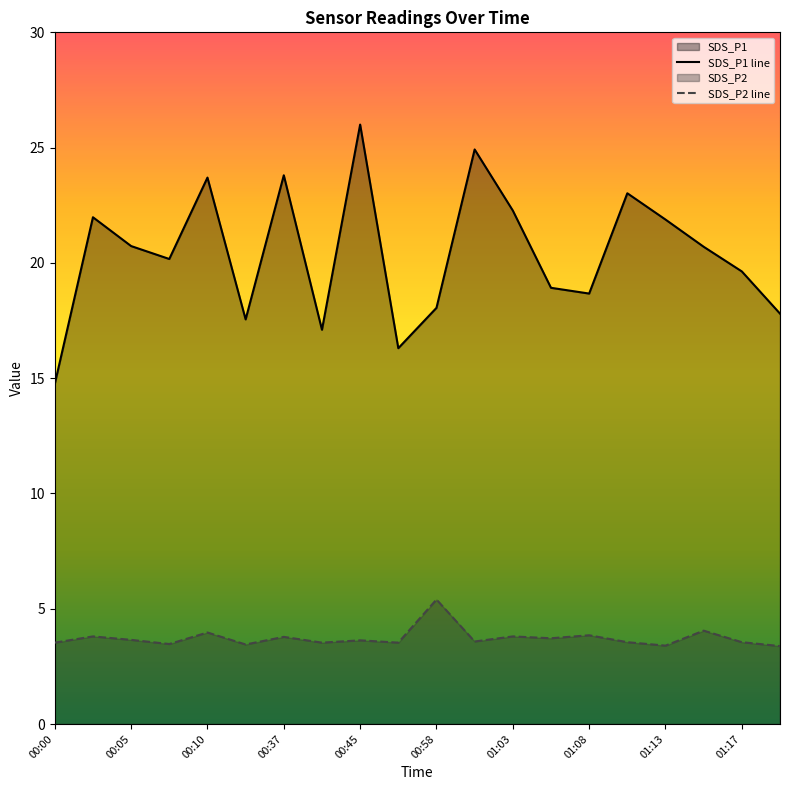

Which category has the lowest value in the SDS_P2 series?

01:20